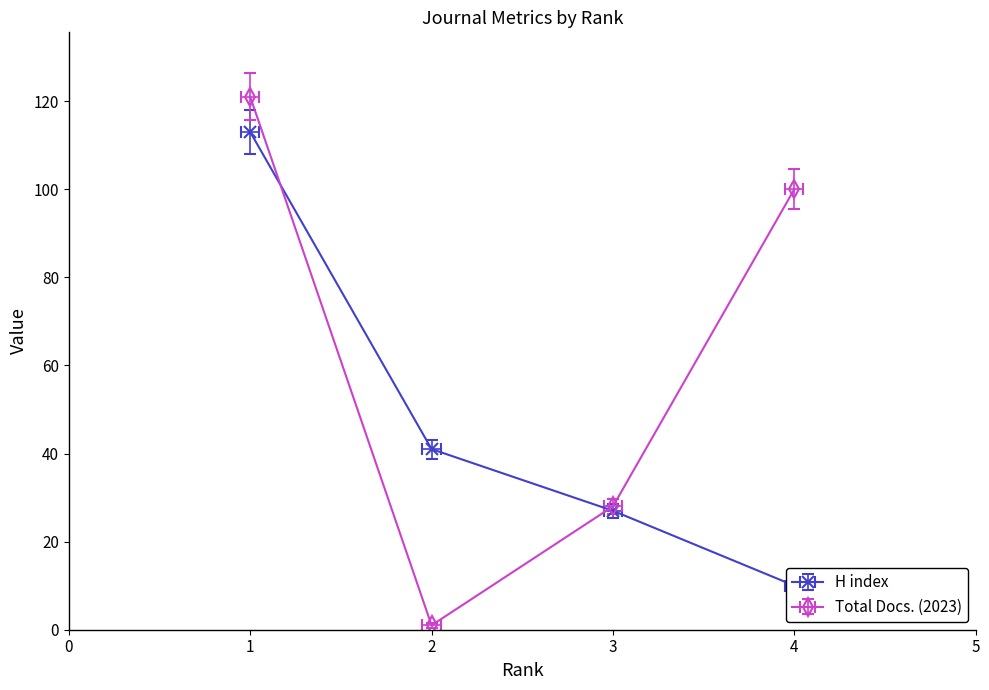

What is the value of the H index point at the 2nd from the left?

41.0